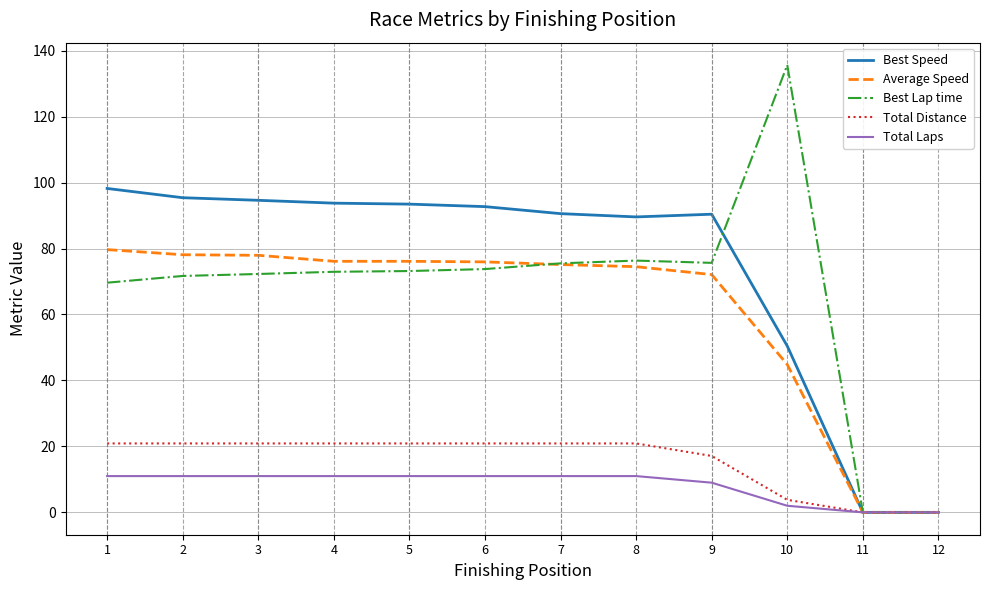

What is the difference between the highest and lowest values at 8?

78.6